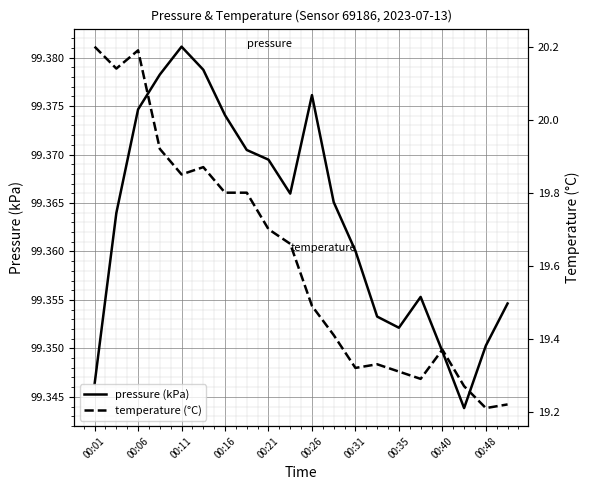

At which label does pressure (kPa) reach its peak?

00:11